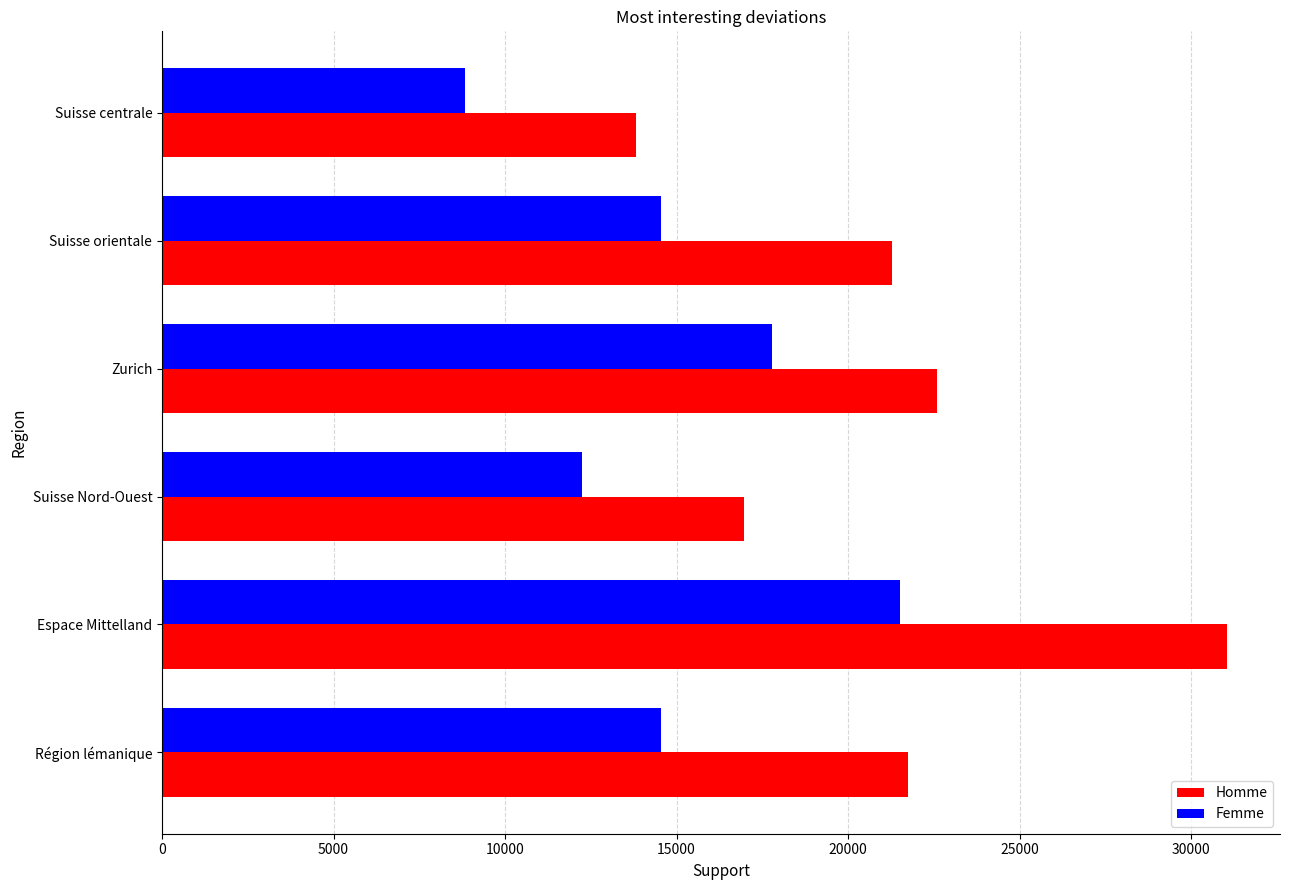

What is the spread (max minus min) of values at Espace Mittelland?

9530